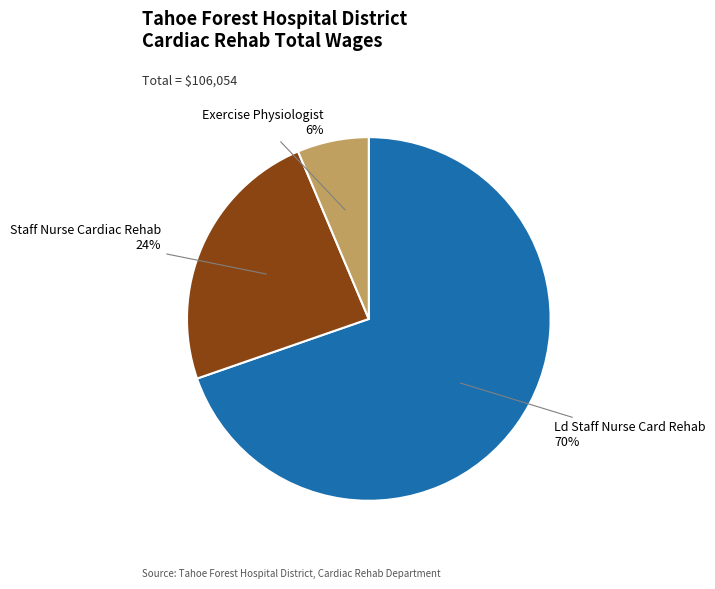

What percentage is the Exercise Physiologist slice, to the nearest percent?

6%